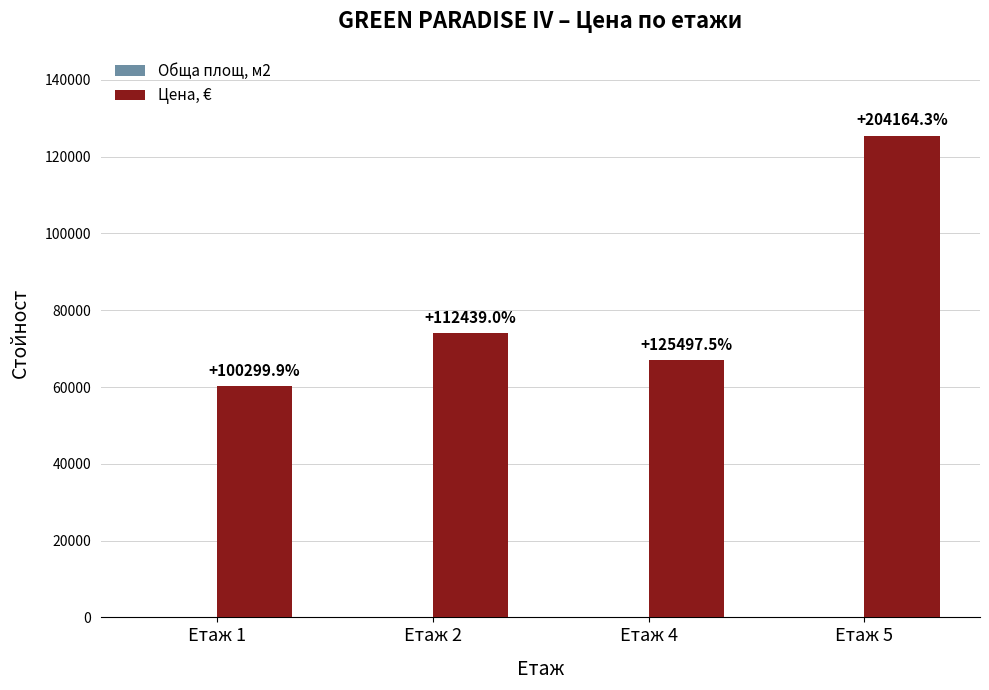

Which has a higher value, Етаж 4 or Етаж 1?

Етаж 1